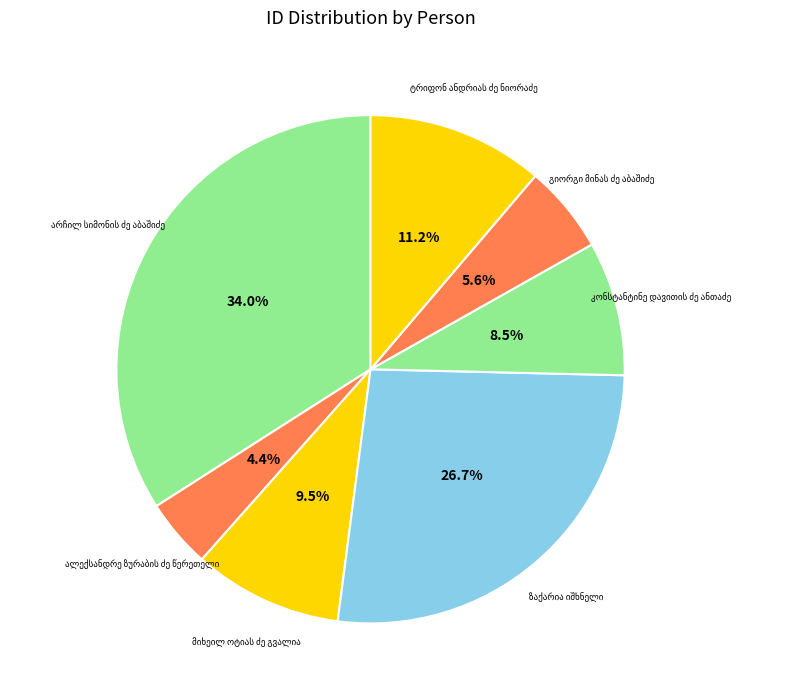

How many slices are in this pie chart?

7